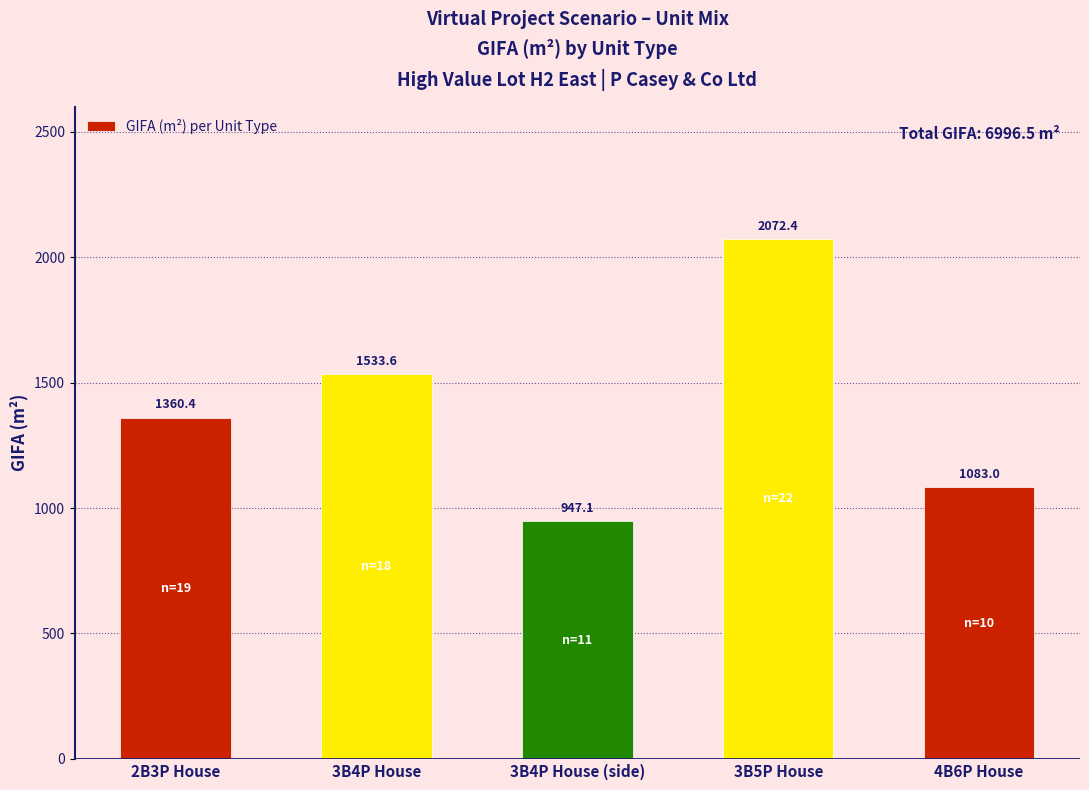

What is the value of the 3rd bar from the left?

947.1